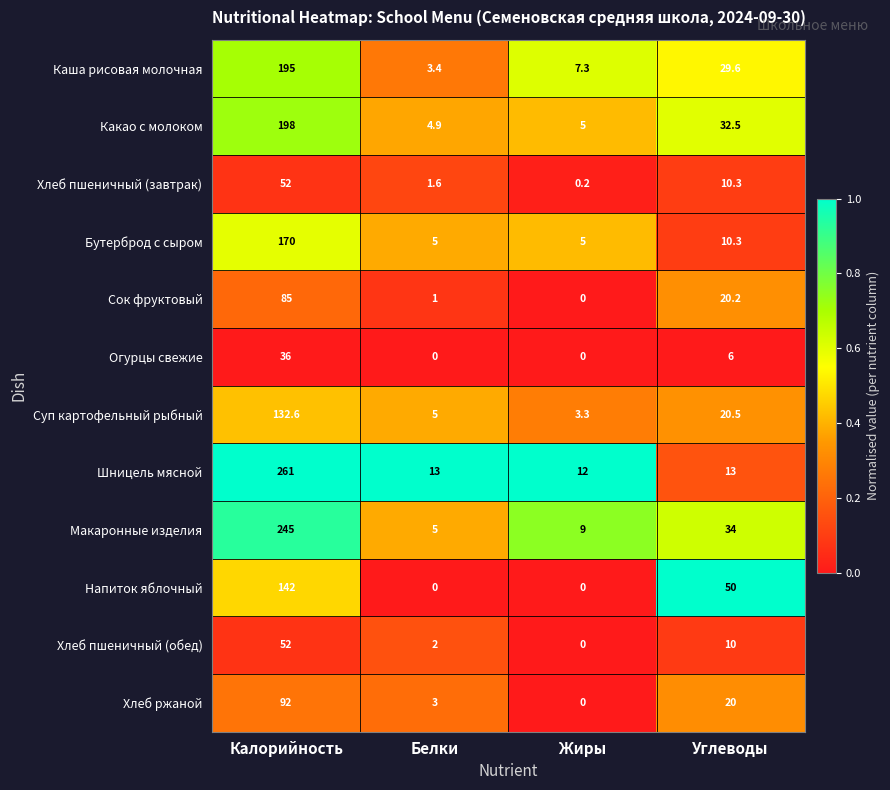

What is the difference between the Суп картофельный рыбный values at Жиры and Белки?

1.7